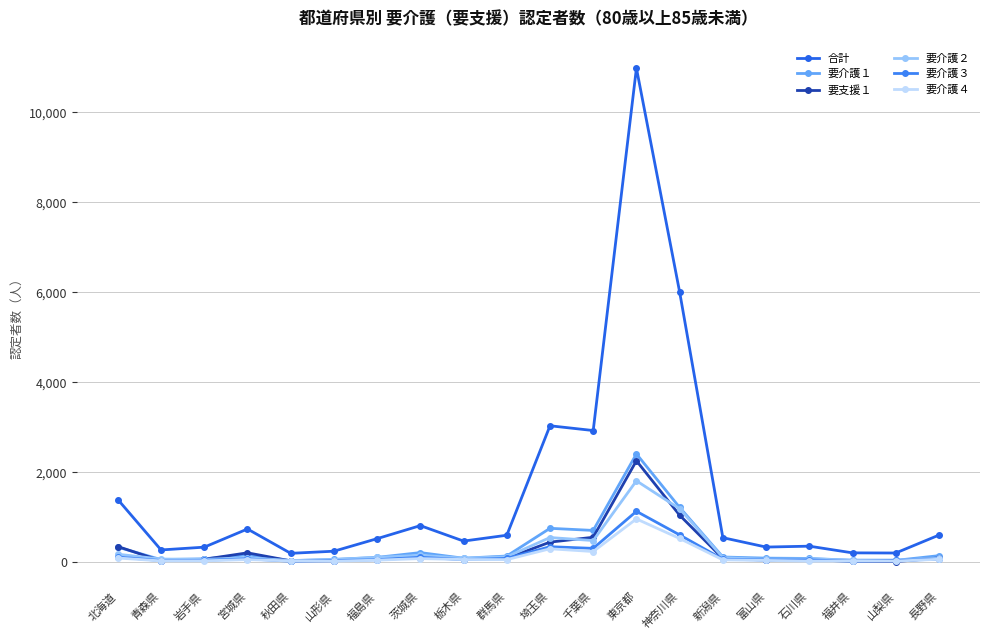

The value of 要支援１ at 神奈川県 is 1043. True or false?

True